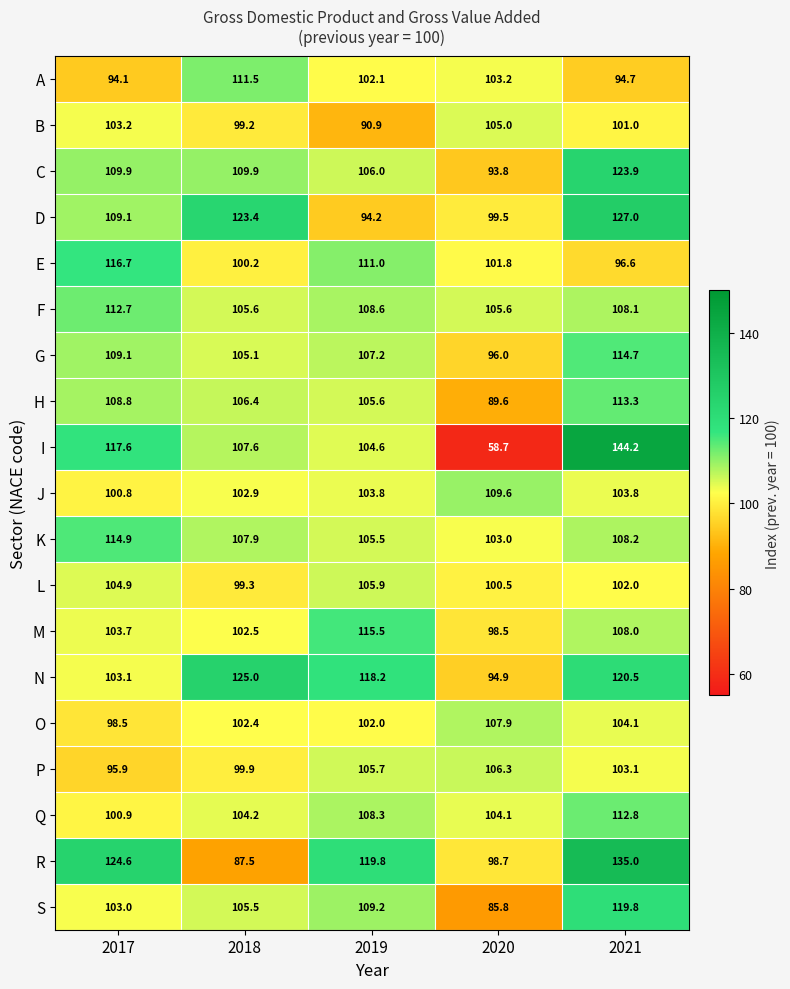

At how many categories does at least one series exceed 85?

5